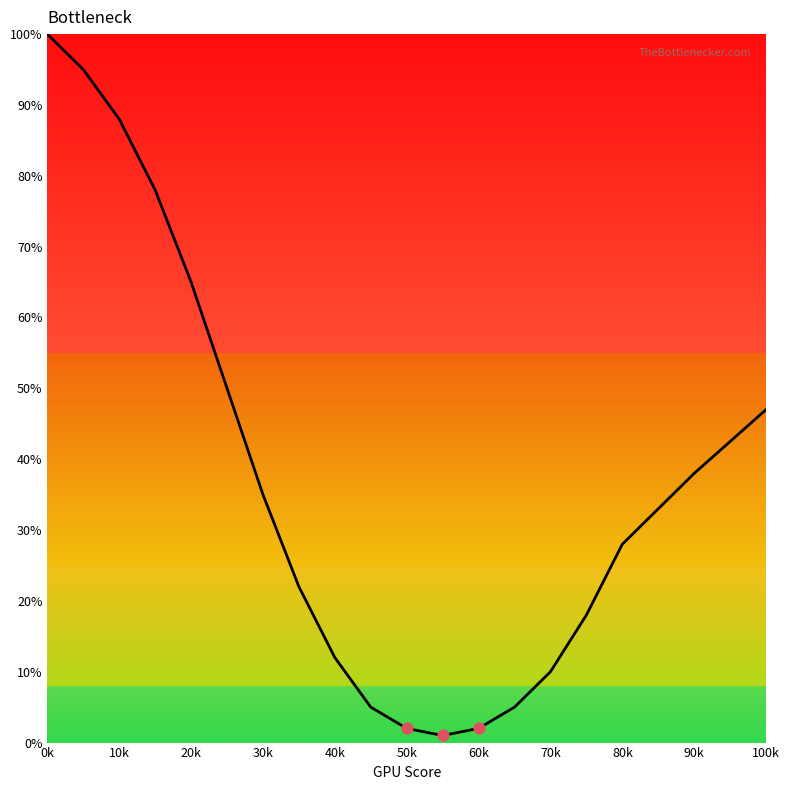

What is the difference between the maximum and minimum values?

99